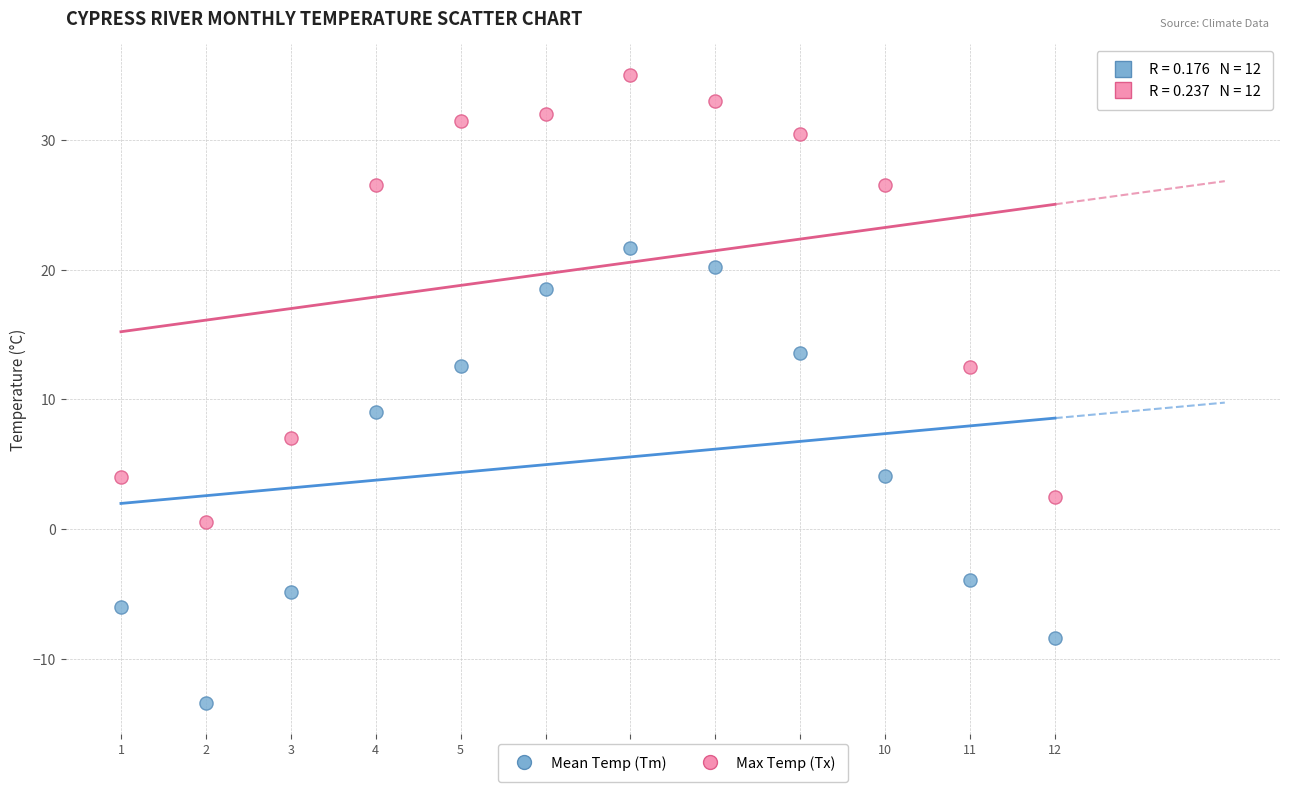

Which series reaches the maximum Y coordinate?

Max Temp (Tx)